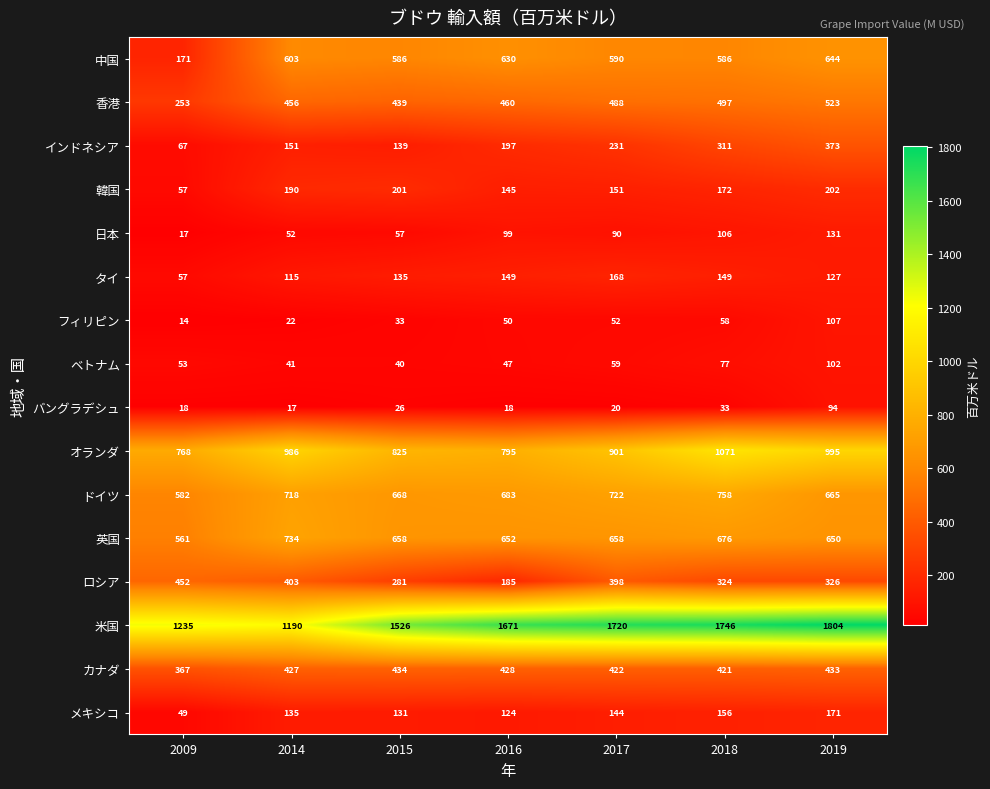

True or false: カナダ has a value of 722 at 2015.

False